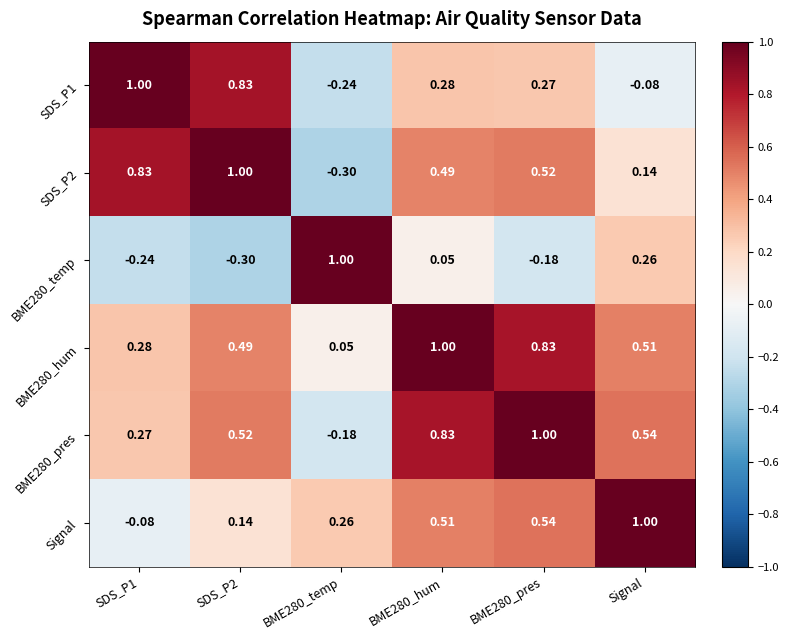

Is the value of BME280_hum at SDS_P1 greater than the value of Signal at SDS_P1?

Yes